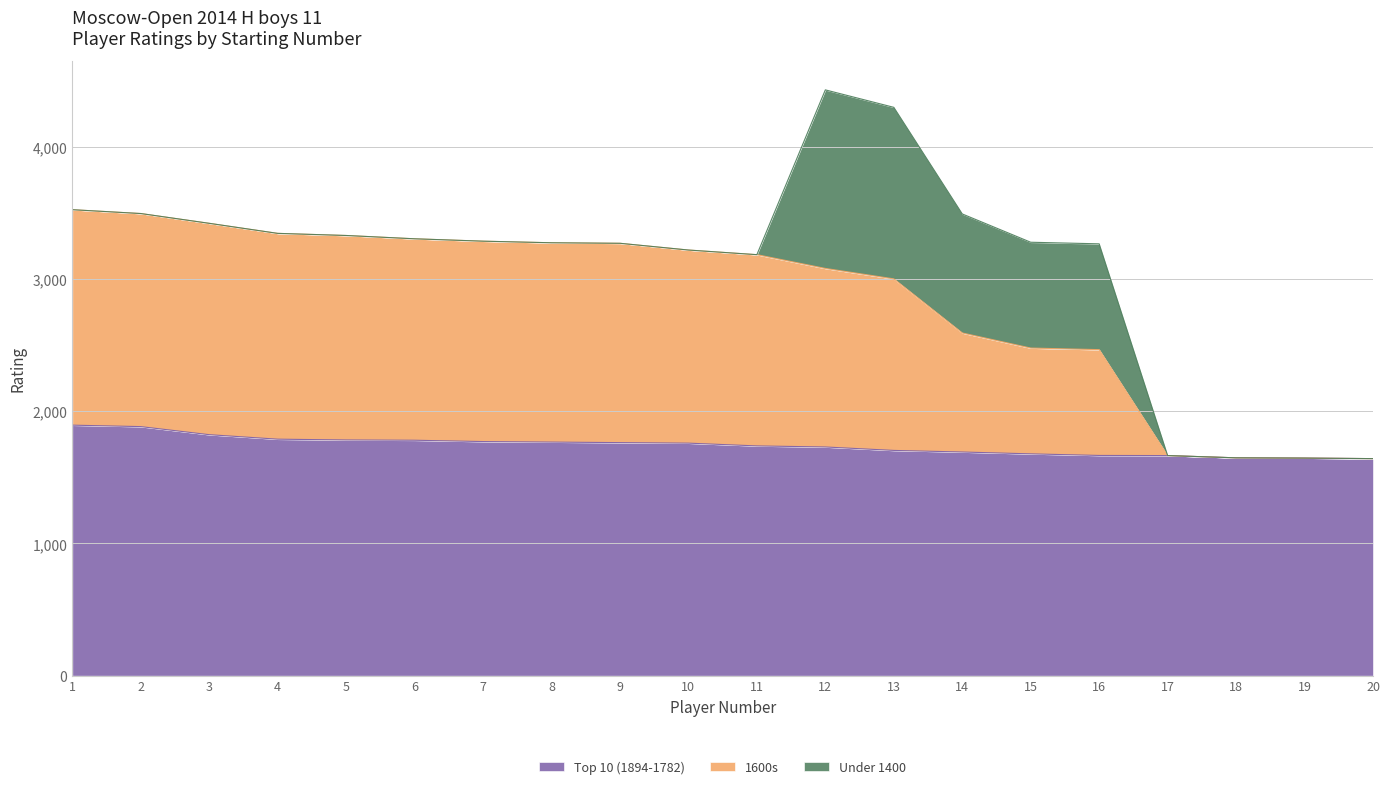

The value of Top 10 (1894-1782) at 13 is 1703. True or false?

True